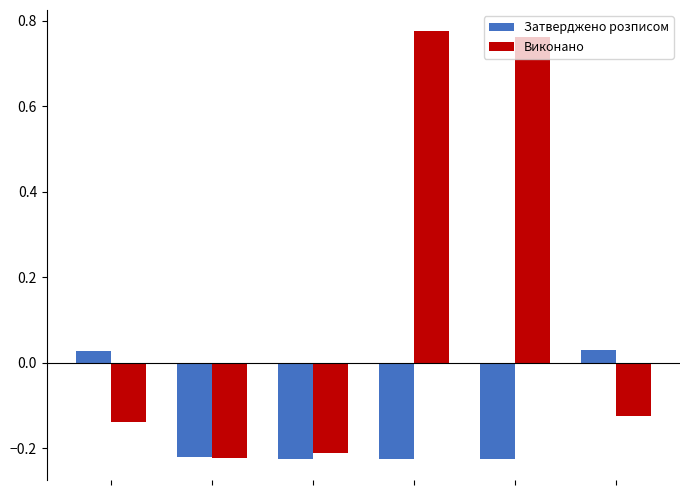

Which series has the widest spread of values?

Виконано